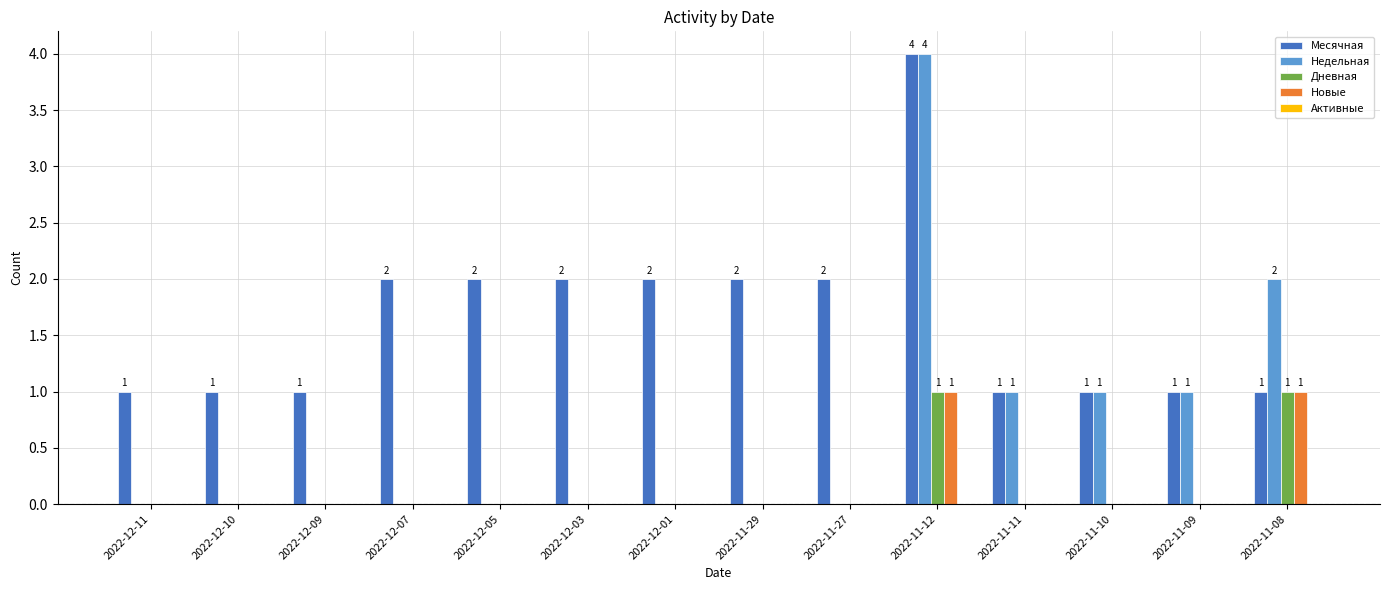

Which category has the highest value in the Недельная series?

2022-11-12